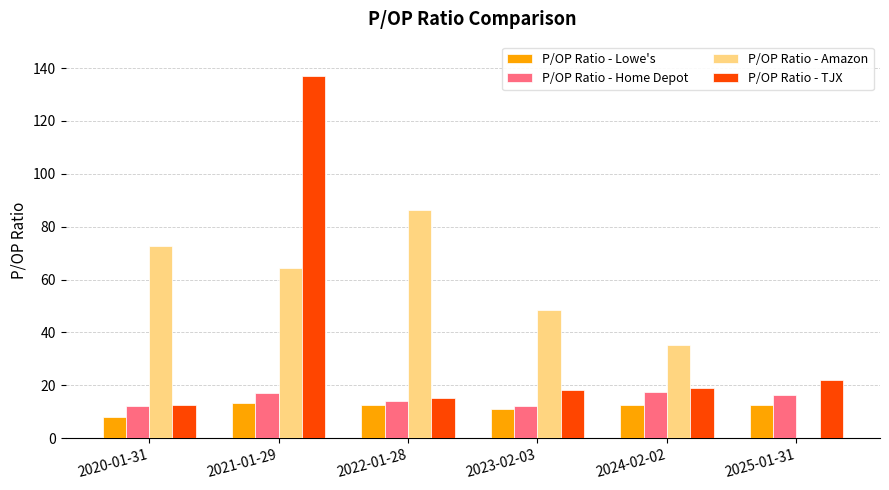

At which label is P/OP Ratio - Amazon closest to 43?

2023-02-03